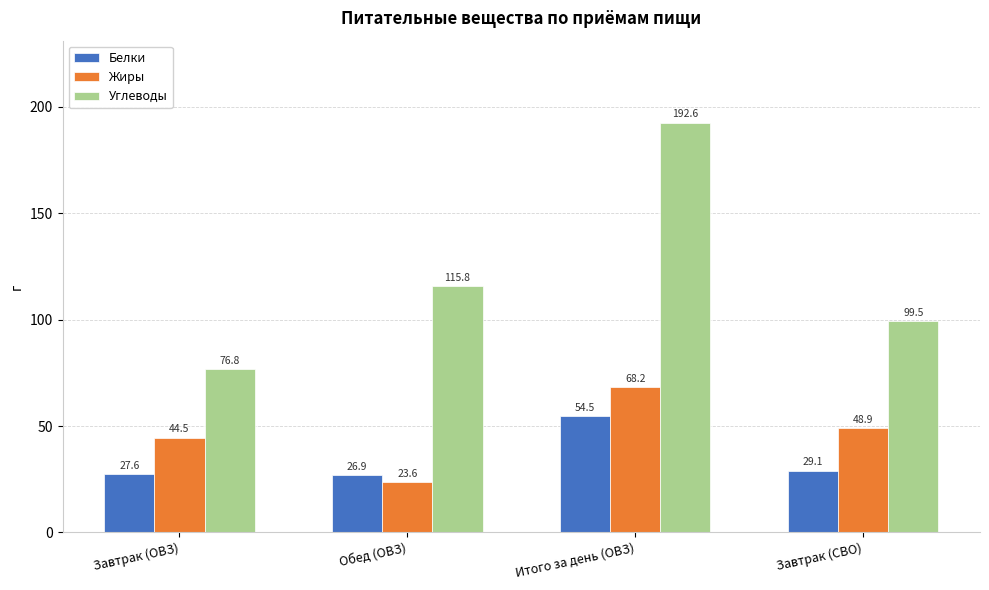

What is the label of the 2nd bar from the left?

Обед (ОВЗ)